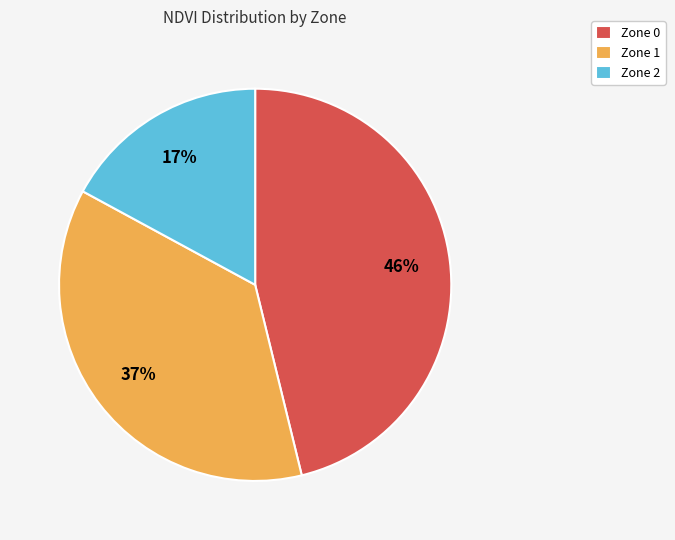

What is the largest slice in the pie chart?

Zone 0